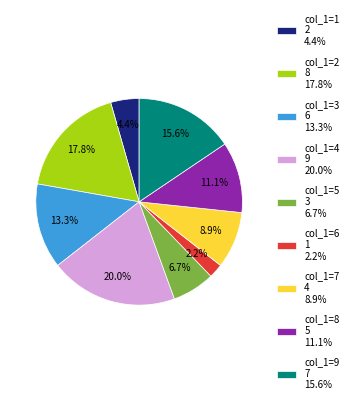

What percentage is NOT represented by col_1=7 4 8.9%?

91.1%